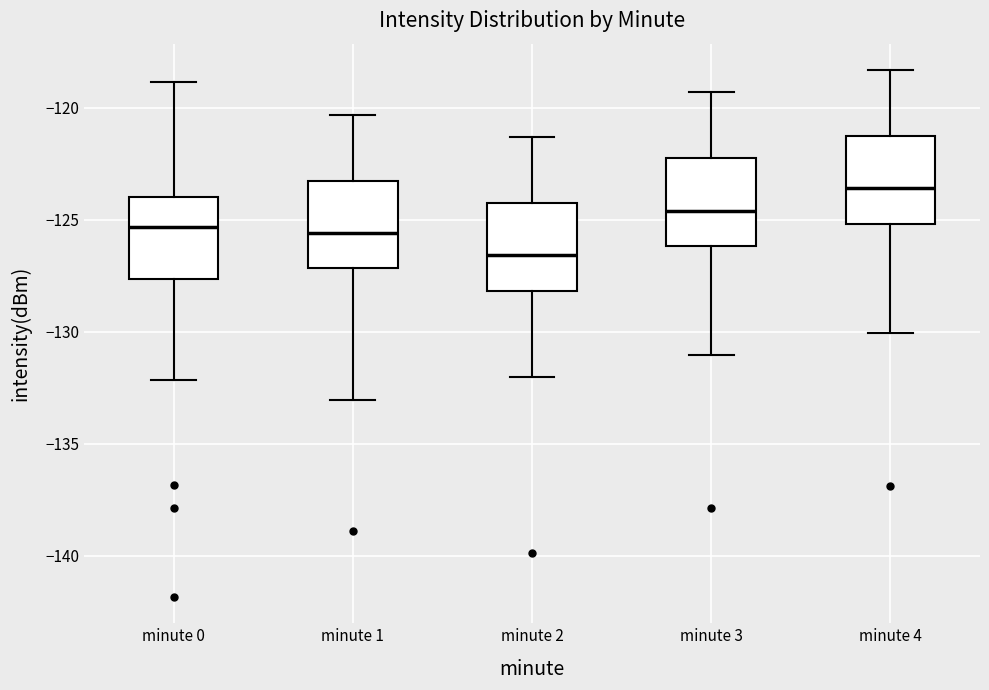

Which box's median line is the lowest?

minute 2